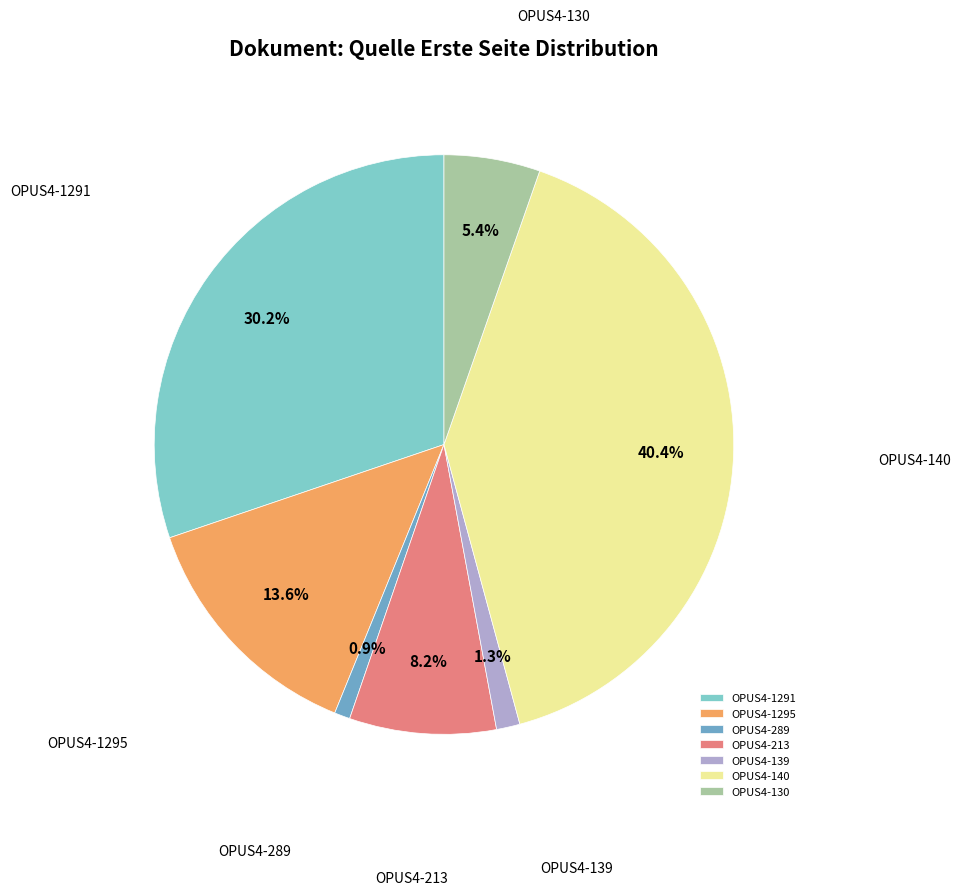

Combined, do OPUS4-130 and OPUS4-140 account for over 50%?

No